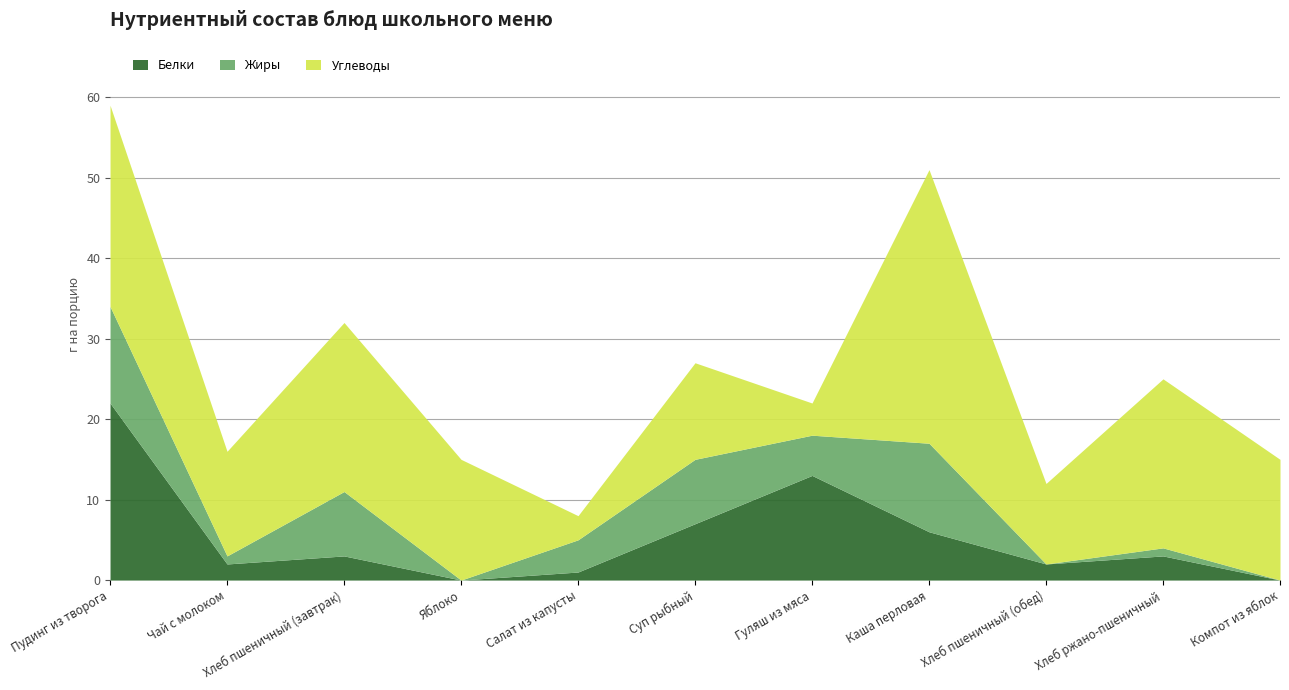

Between Пудинг из творога and Хлеб пшеничный (завтрак), which series saw the biggest shift?

Белки